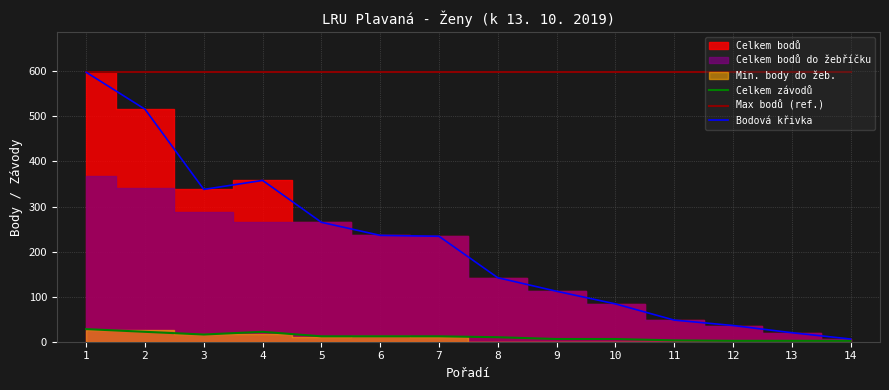

Does the chart have visible grid lines?

Yes